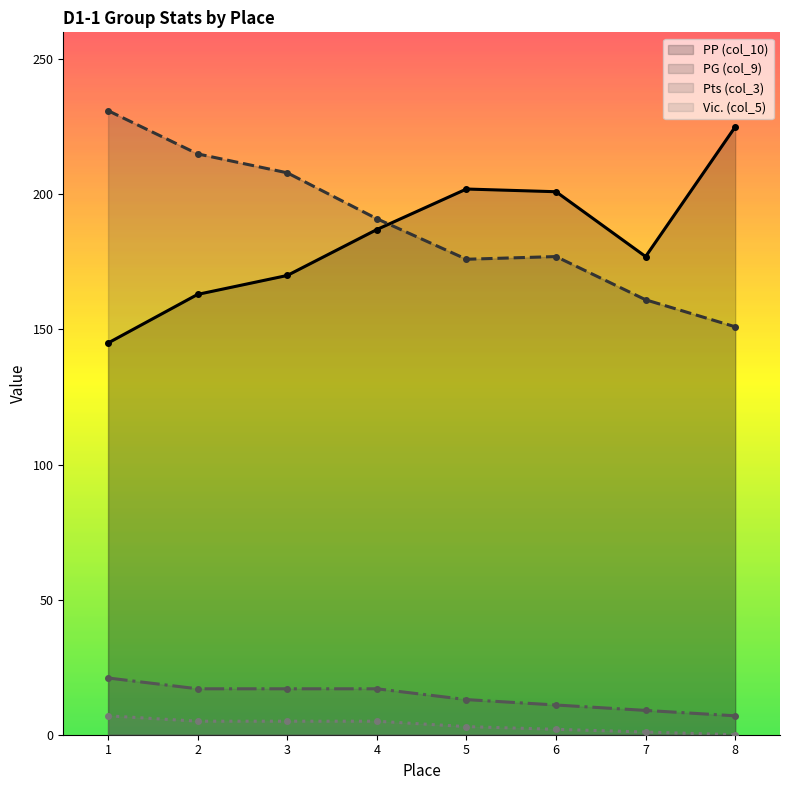

At which category does PG (col_9) reach its first local valley?

5